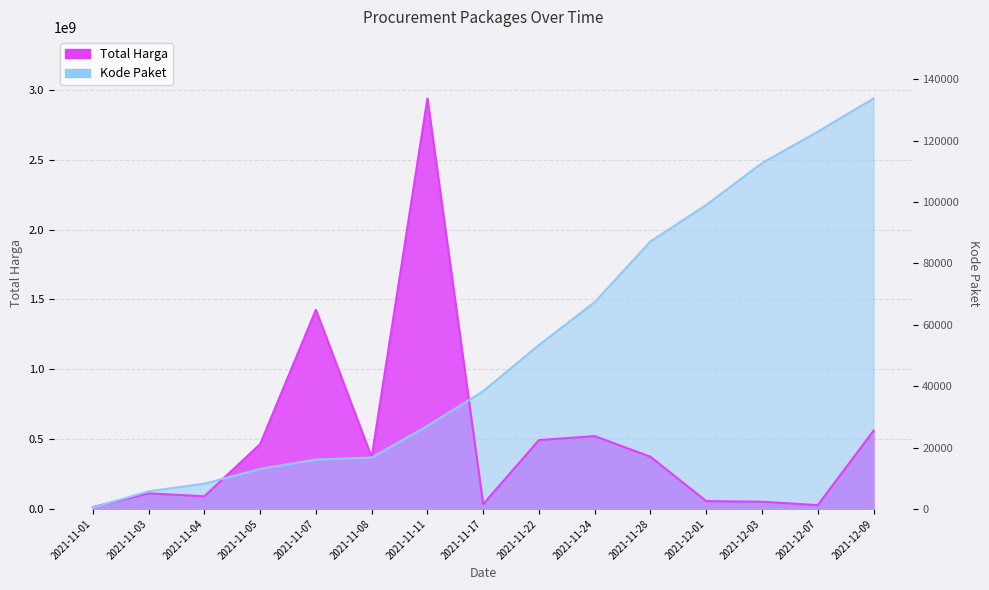

Does the chart display data point markers on the line(s)?

No